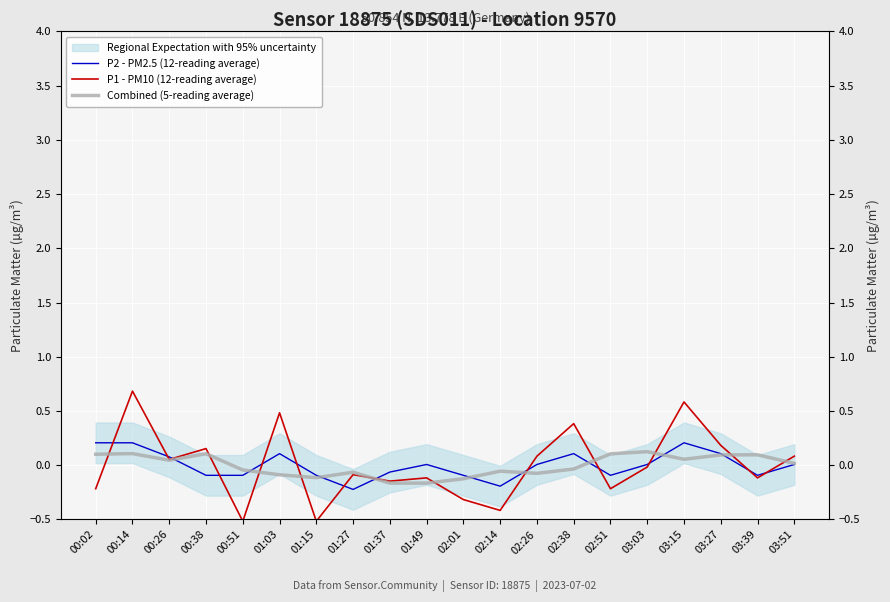

What is the difference between the highest and lowest values at 03:03?

0.1